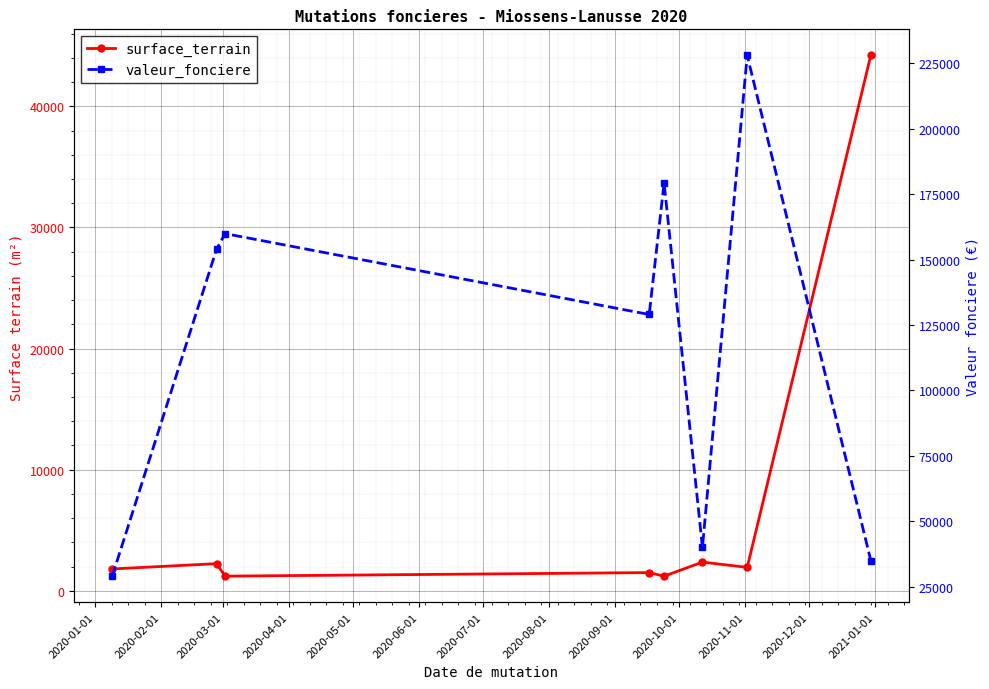

Rank the series by their maximum value, from lowest to highest.

surface_terrain, valeur_fonciere